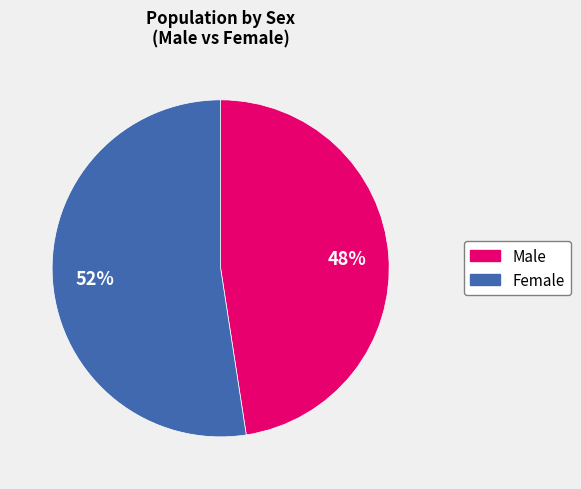

How many segments does this pie chart have?

2